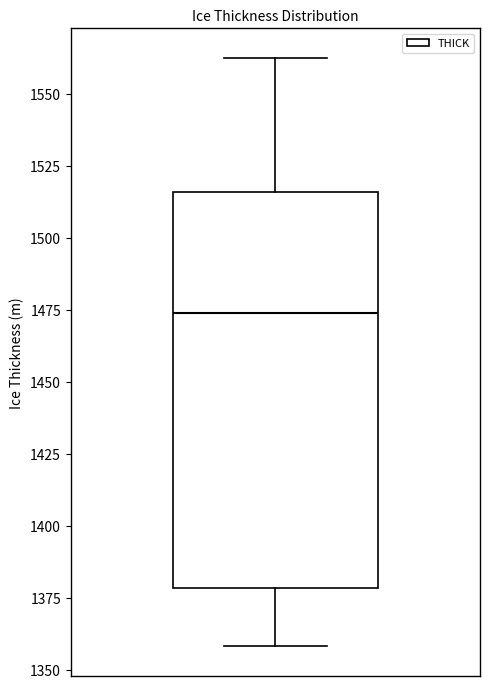

Transcribe this box plot: give where the median line is, the range the box spans, and where the two whiskers end, as read against the y-axis. The values are not printed on the chart, so give them approximately, as read against the axis.

median 1475, box 1380 to 1515, whiskers 1360 to 1565